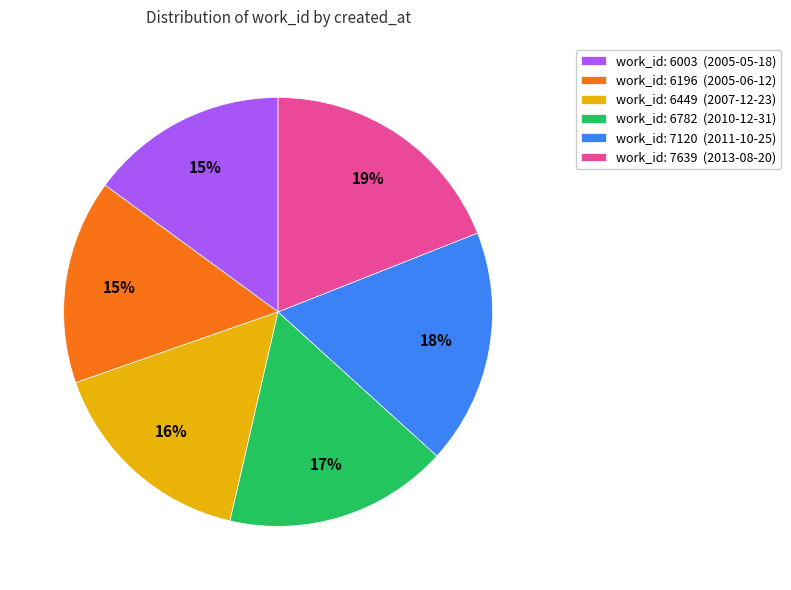

Which category has the biggest portion of the pie?

work_id: 7639 (2013-08-20)